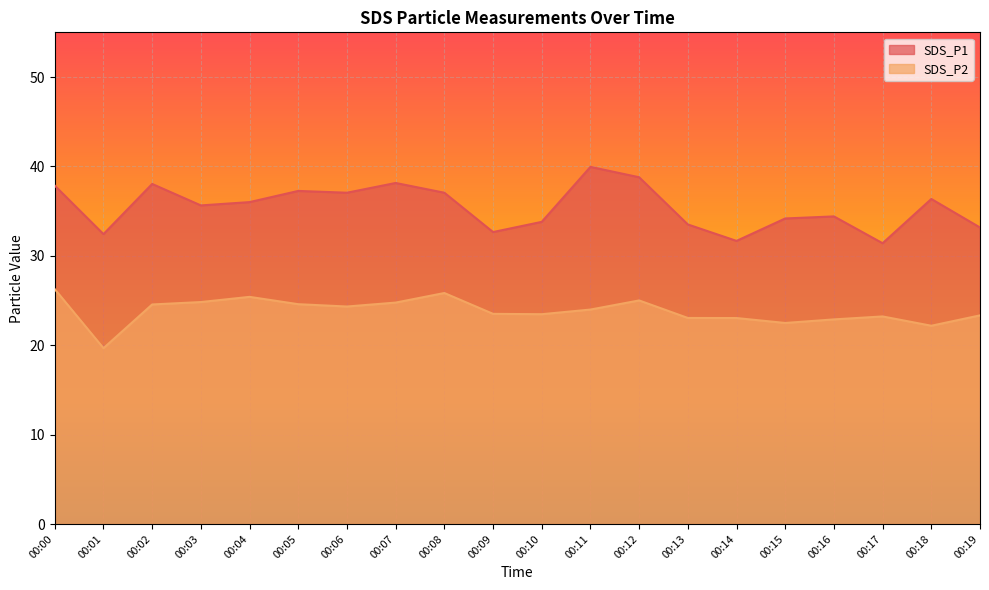

At 00:15, list the series in order from smallest to largest.

SDS_P2, SDS_P1